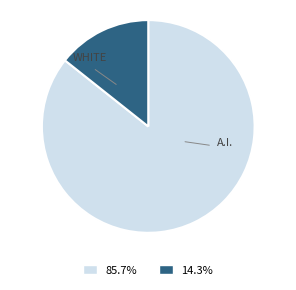

Count the number of slices in the pie.

2